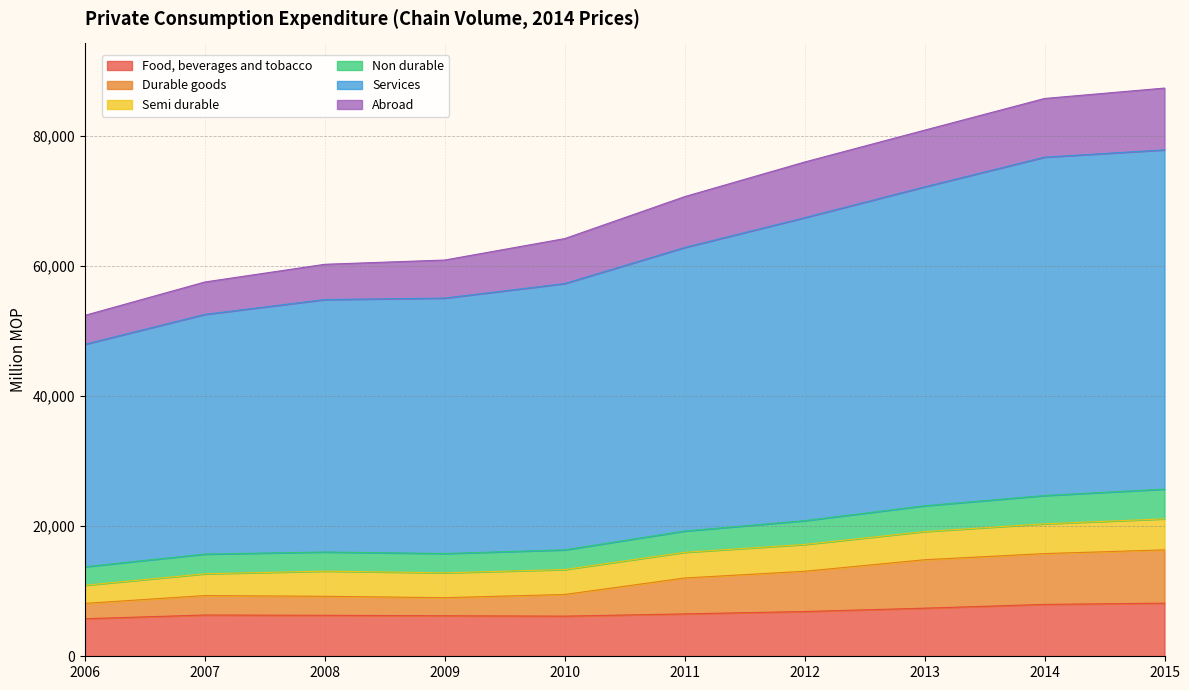

Where does the Non durable series first go above 19247?

2012